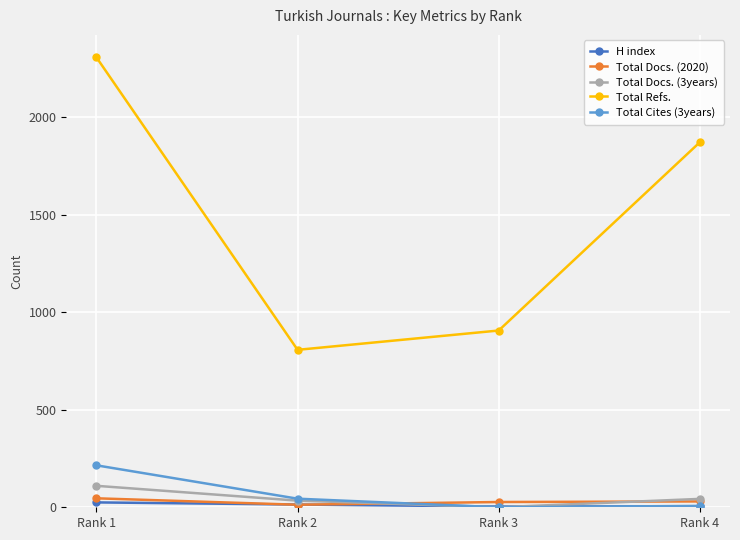

True or false: Total Docs. (2020) has more than 1 points higher than both neighbors.

False